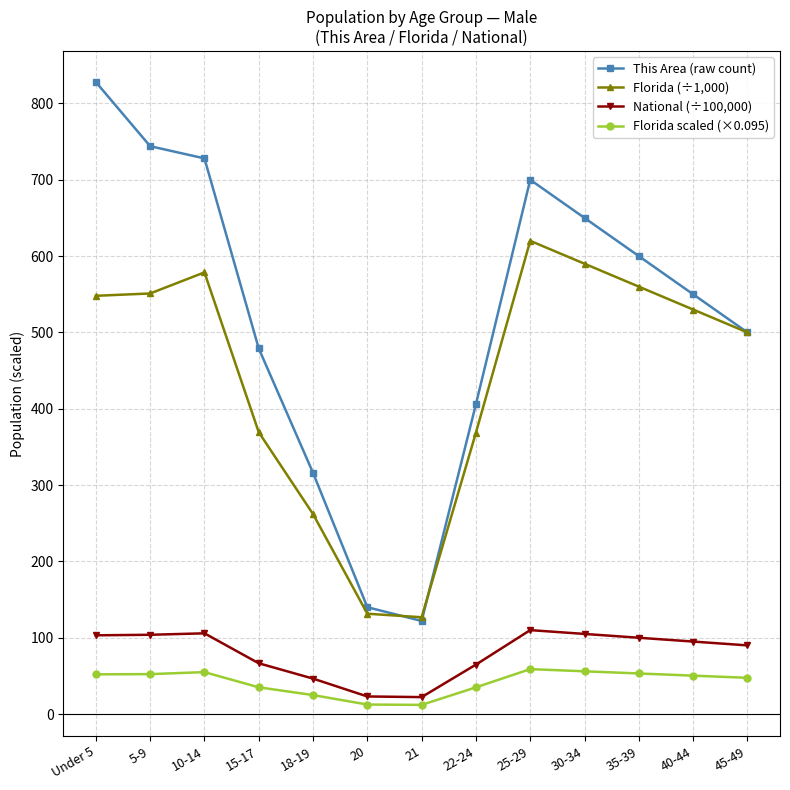

At which category does Florida (÷1,000) reach its first local peak?

10-14